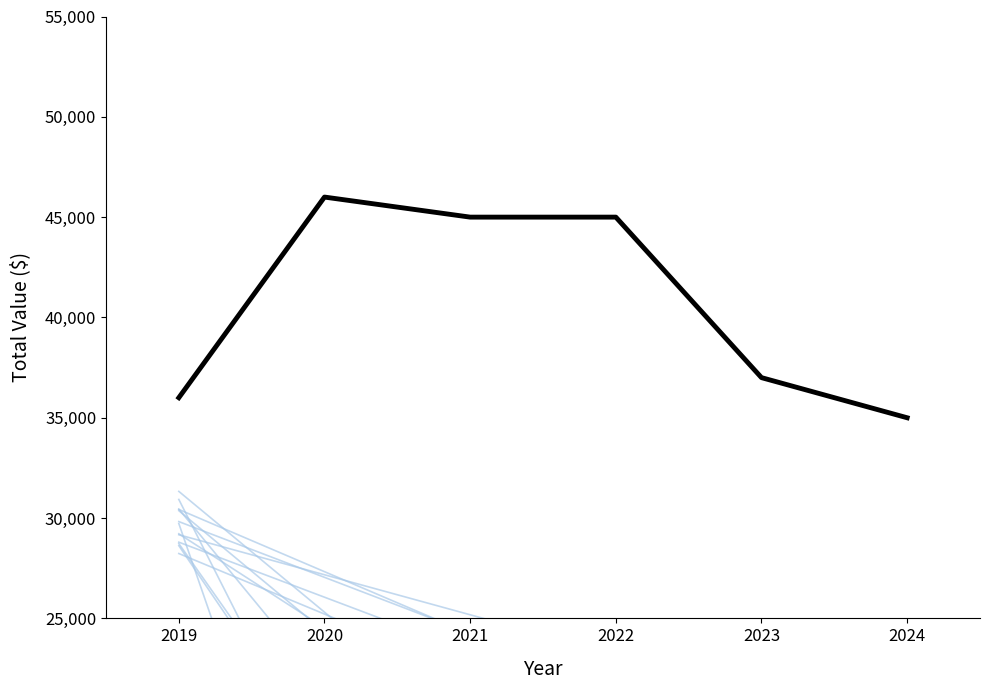

Rank the categories by value from lowest to highest.

2024, 2019, 2023, 2021, 2022, 2020